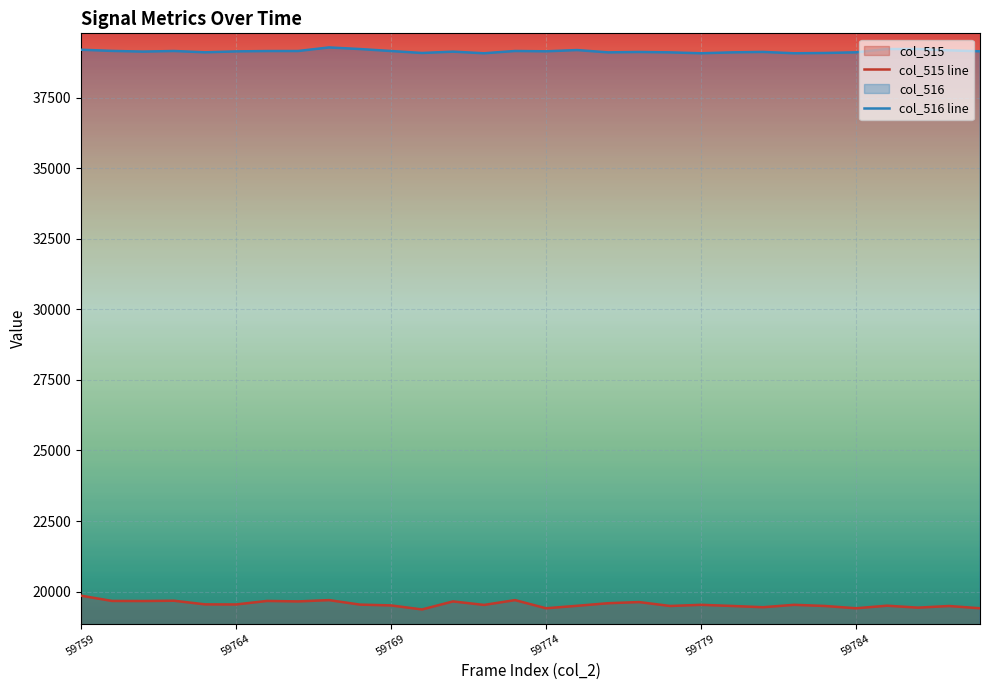

What is the difference between the highest and lowest values at 27?

19798